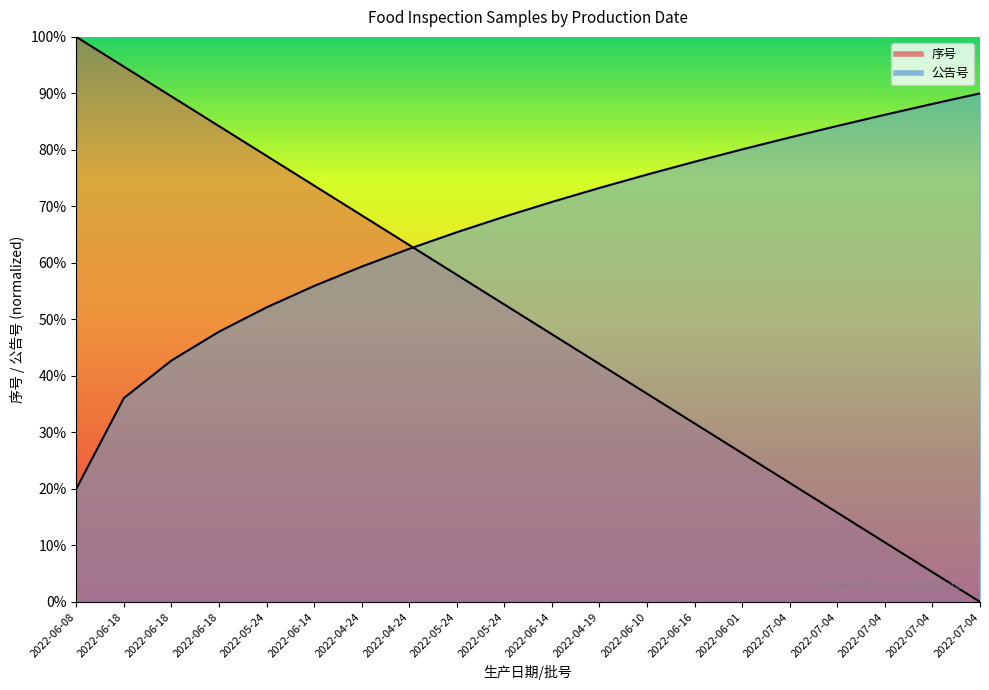

Reading left to right, extract all data points from this chart.

100.0	94.7	89.5	84.2	78.9	73.7	68.4	63.2	57.9	52.6	47.4	42.1	36.8	31.6	26.3	21.1	15.8	10.5	5.3	0.0